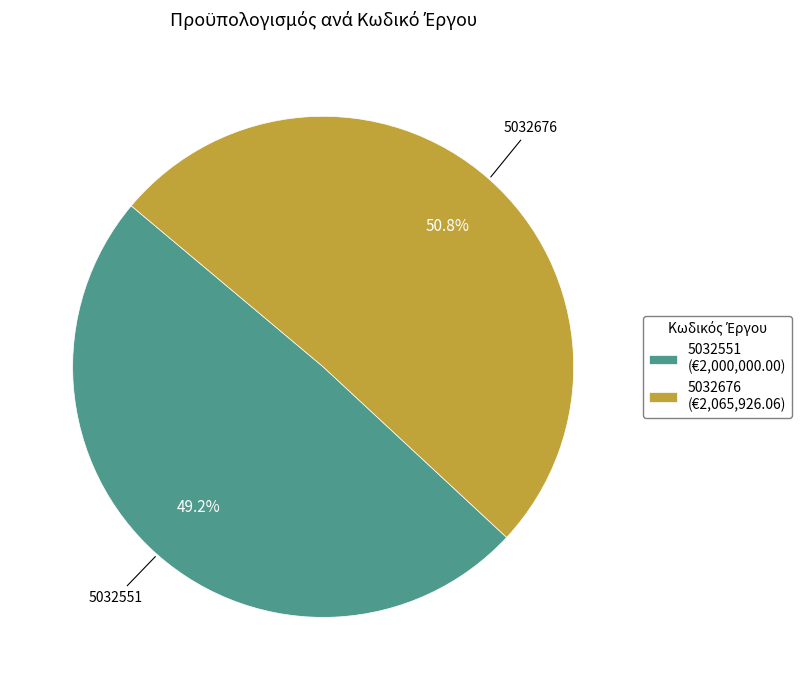

Between 5032676 and 5032551, which is larger?

5032676